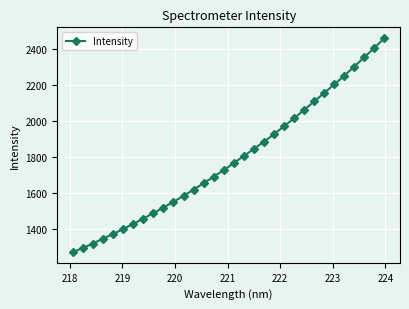

True or false: there are more than 2 points higher than both neighbors.

False